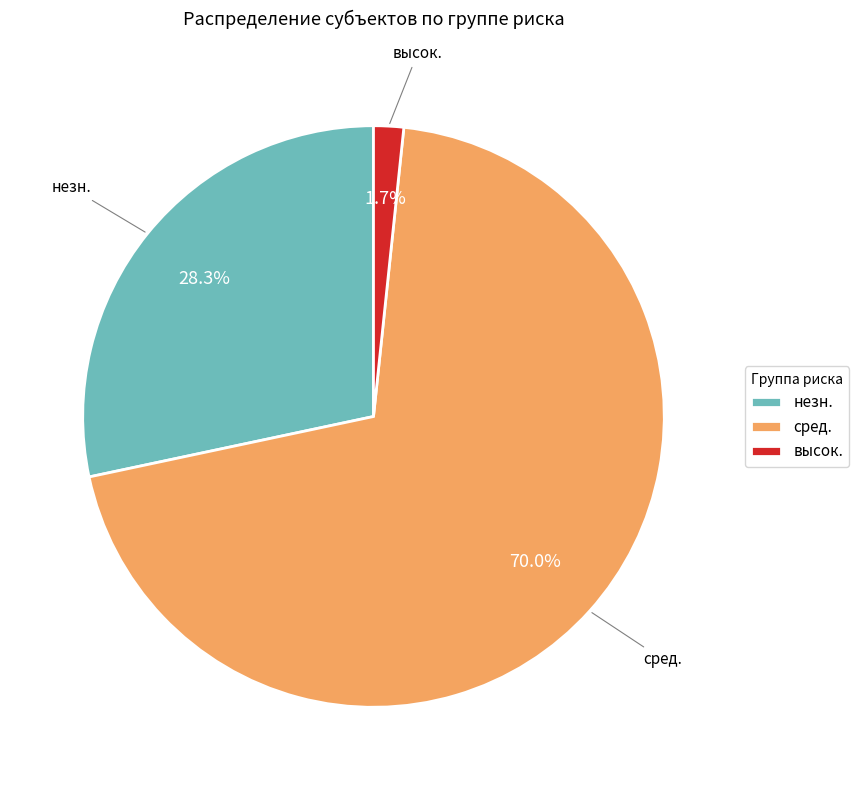

Between сред. and незн., which is larger?

сред.